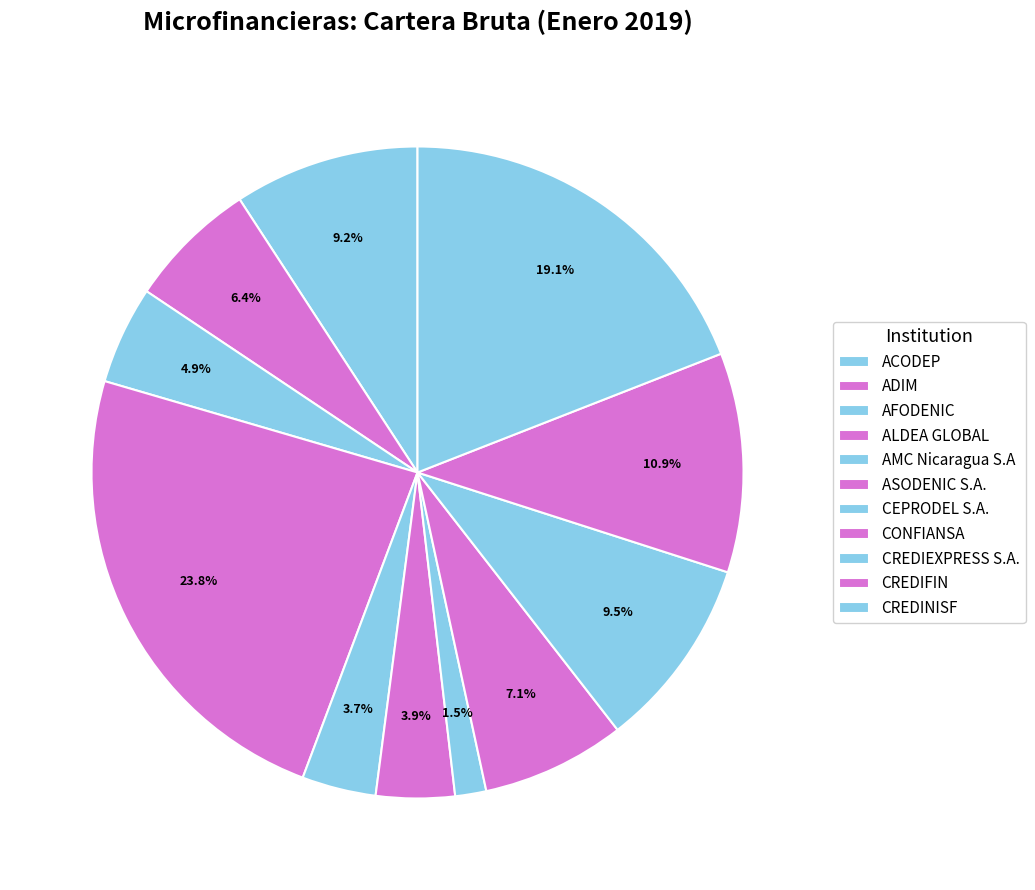

To the nearest percent, what is the combined percentage of ALDEA GLOBAL and AFODENIC?

29%